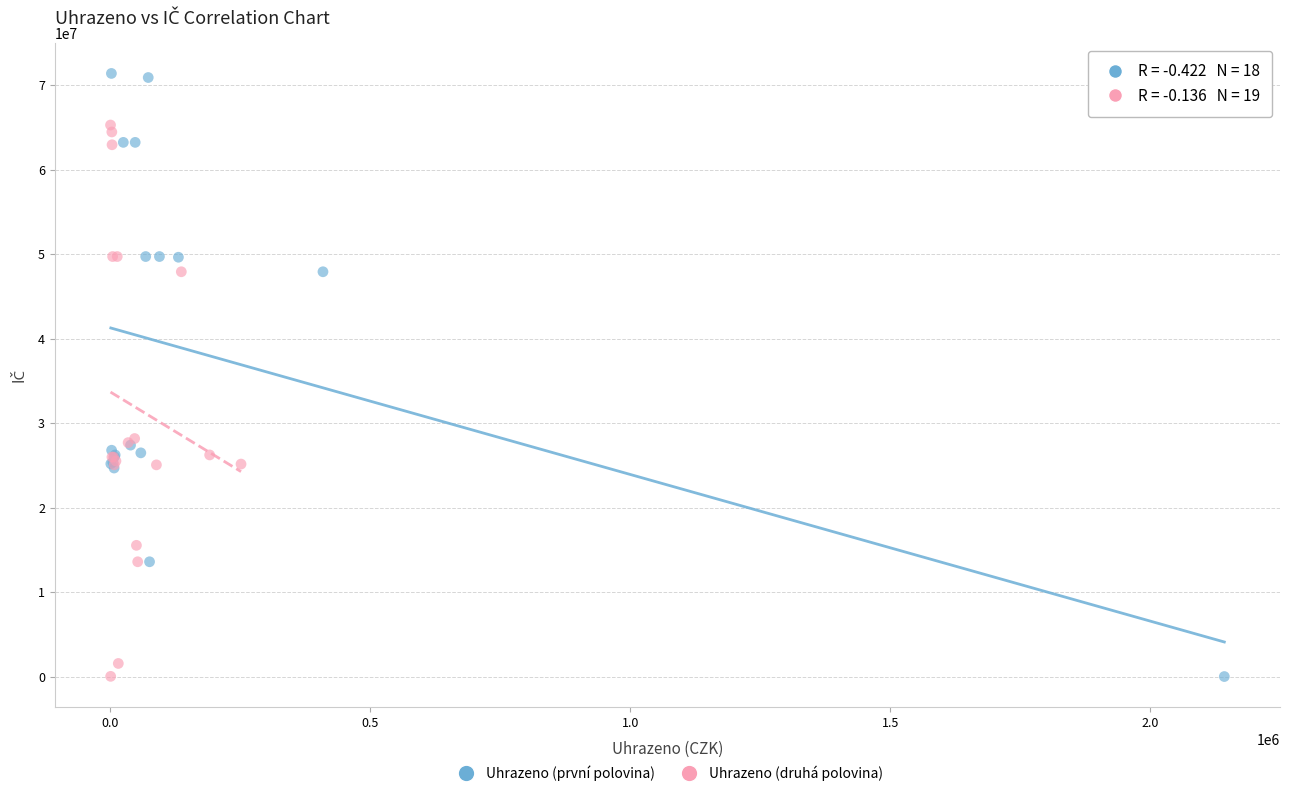

Which series contains the highest Y value?

Uhrazeno (první polovina)